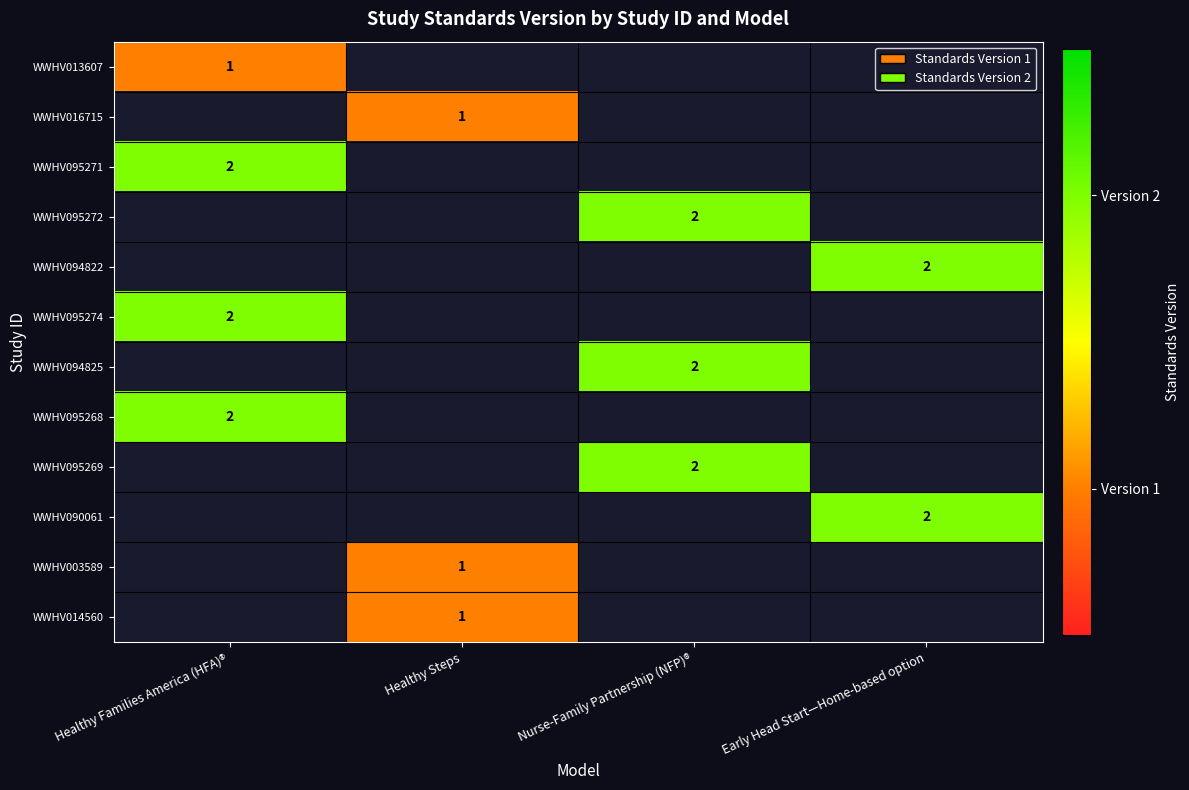

True or false: WWHV095271 has a value of 2 at Healthy Families America (HFA)®.

True